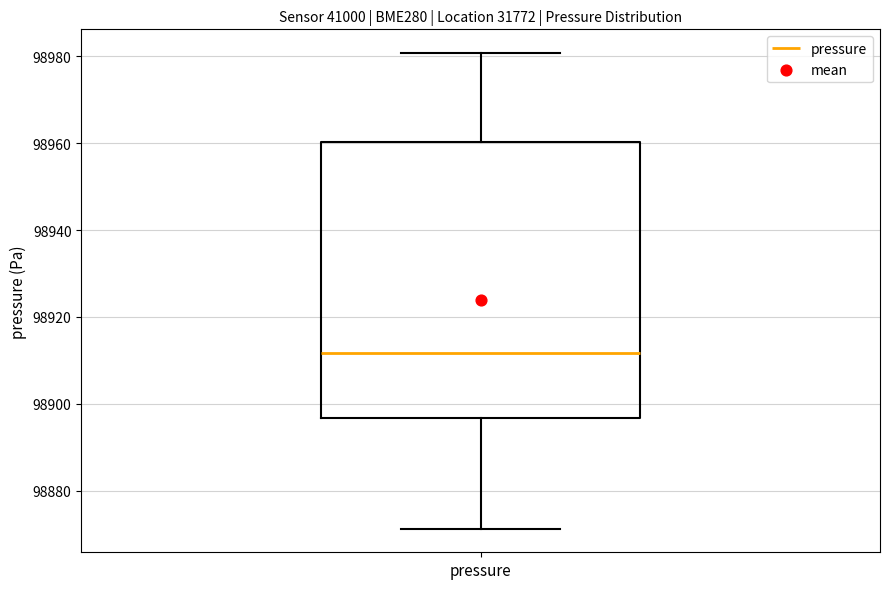

Transcribe this box plot: give where the median line is, the range the box spans, and where the two whiskers end, as read against the y-axis. The values are not printed on the chart, so give them approximately, as read against the axis.

median 98912, box 98896 to 98960, whiskers 98872 to 98980